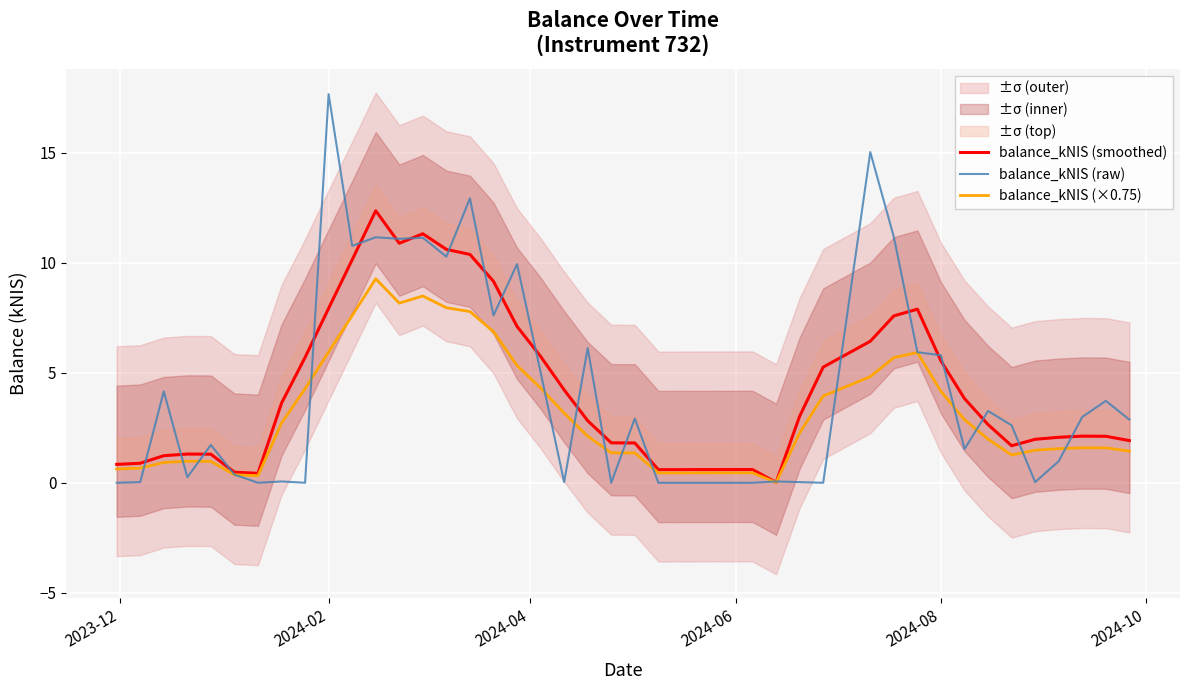

At which label does balance_kNIS (raw) reach its peak?

2024-02